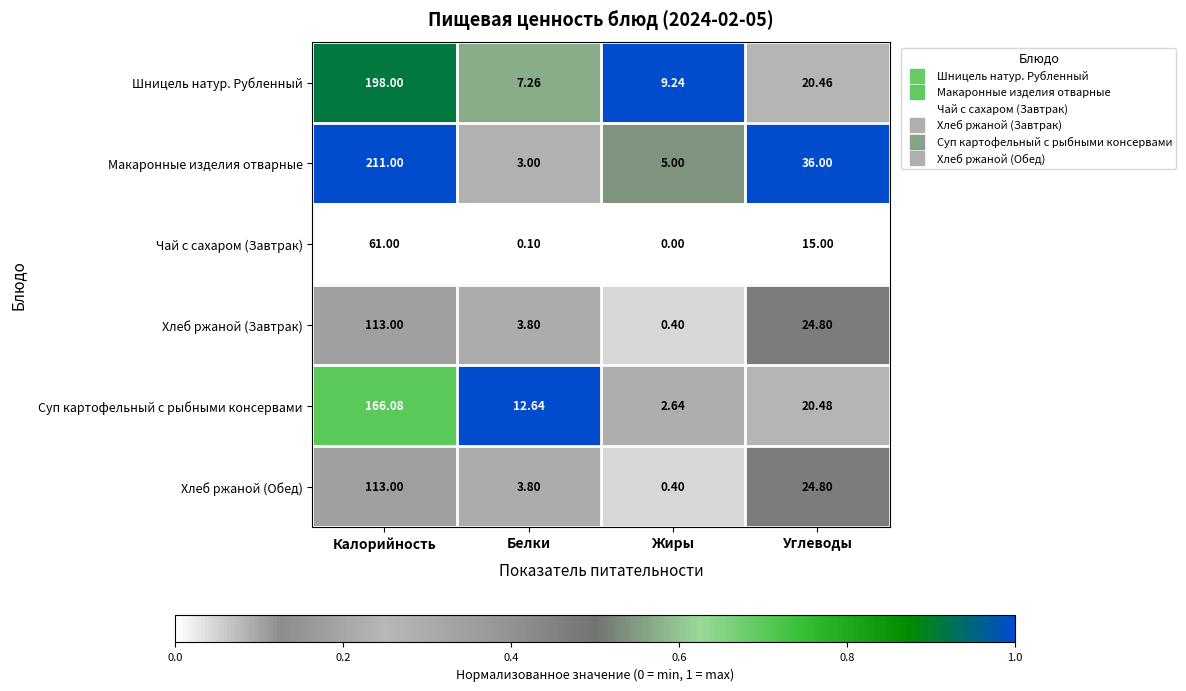

Which label corresponds to the largest value in the chart?

Калорийность